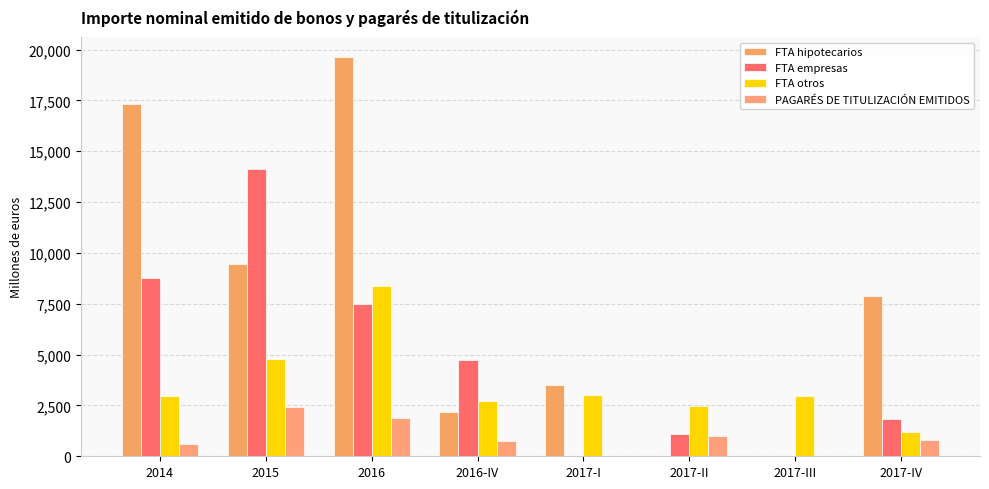

Which series changed the most between 2015 and 2017-I?

FTA empresas